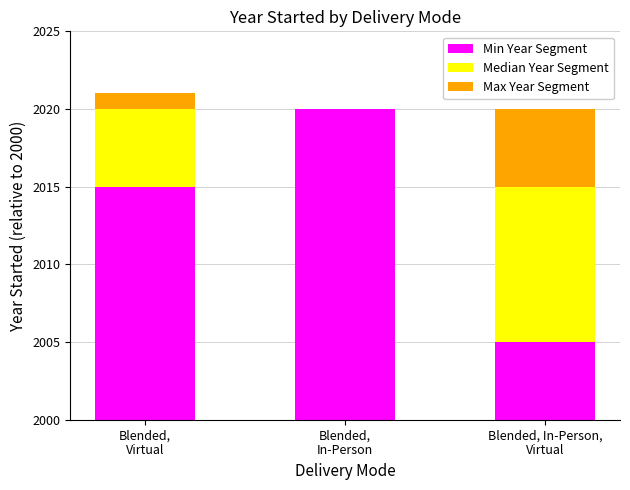

At which label is Min Year Segment closest to 12?

Blended,
Virtual